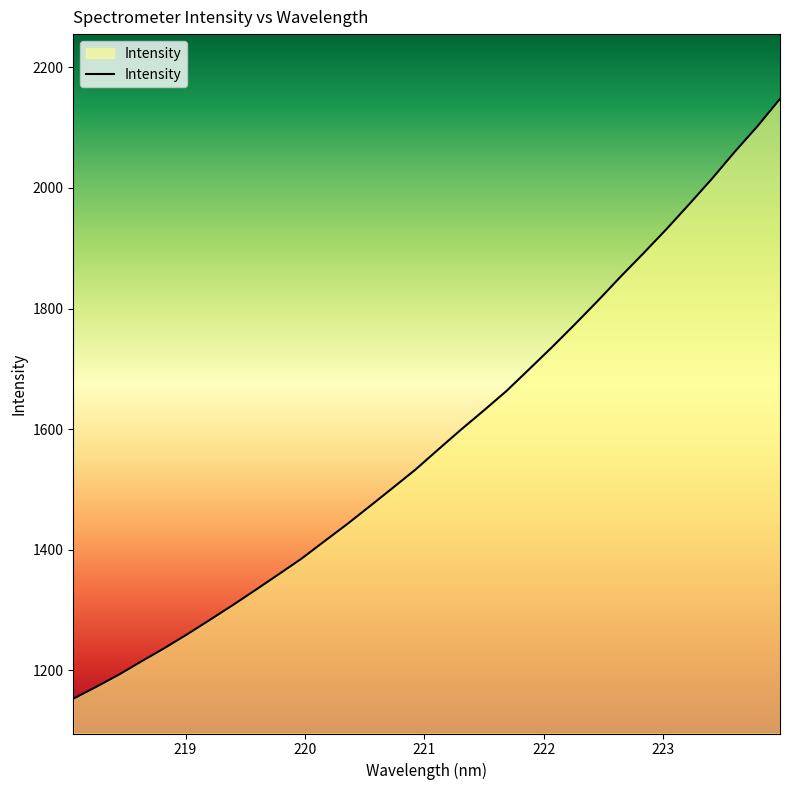

Reading left to right, transcribe all the data shown in this chart.

1153.0	1172.6	1192.9	1215.2	1237.0	1260.1	1284.1	1308.5	1333.7	1359.3	1385.2	1413.9	1442.4	1472.3	1502.5	1533.0	1566.4	1599.3	1631.1	1663.6	1699.9	1736.4	1774.1	1812.8	1852.8	1891.5	1931.2	1972.5	2014.8	2059.4	2101.9	2147.7